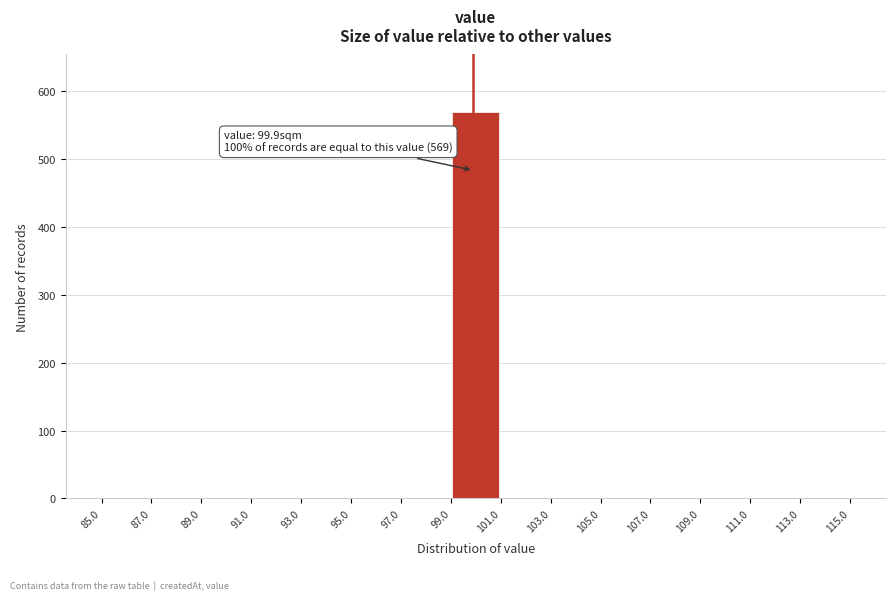

Over which range of the x-axis is the bar tallest?

99.0 to 101.0